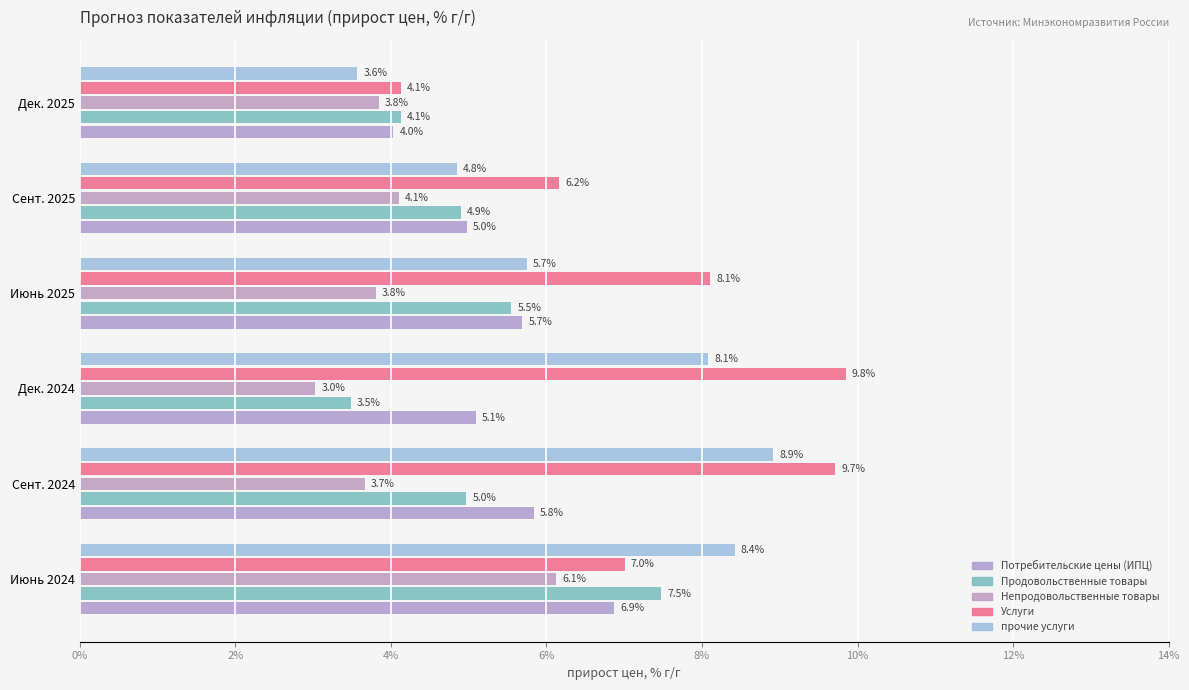

What is the value of the прочие услуги bar at the 5th from the left?

4.8